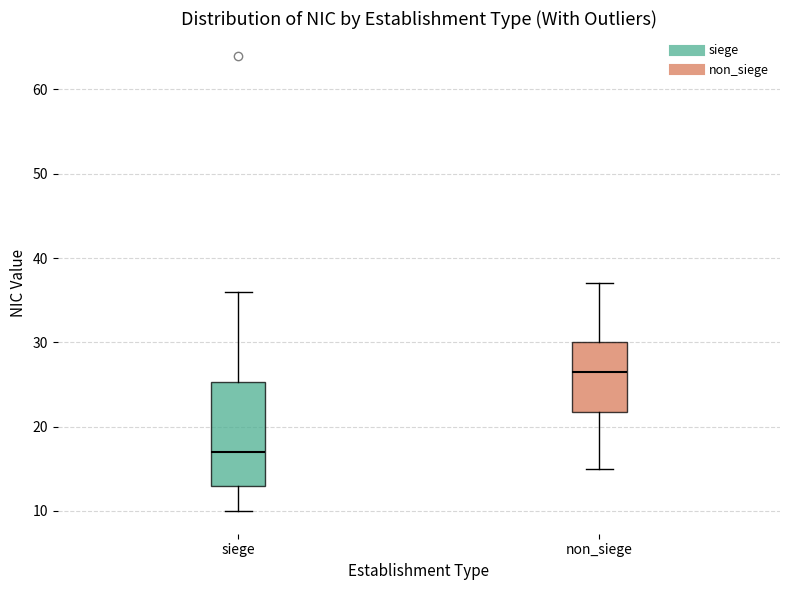

Reading left to right, transcribe this box plot: for each box, give where its median line is, the range the box spans, and where its two whiskers end, as read against the y-axis. The values are not printed on the chart, so give them approximately, as read against the axis.

siege: median 17, box 13 to 25, whiskers 10 to 36
non_siege: median 27, box 22 to 30, whiskers 15 to 37